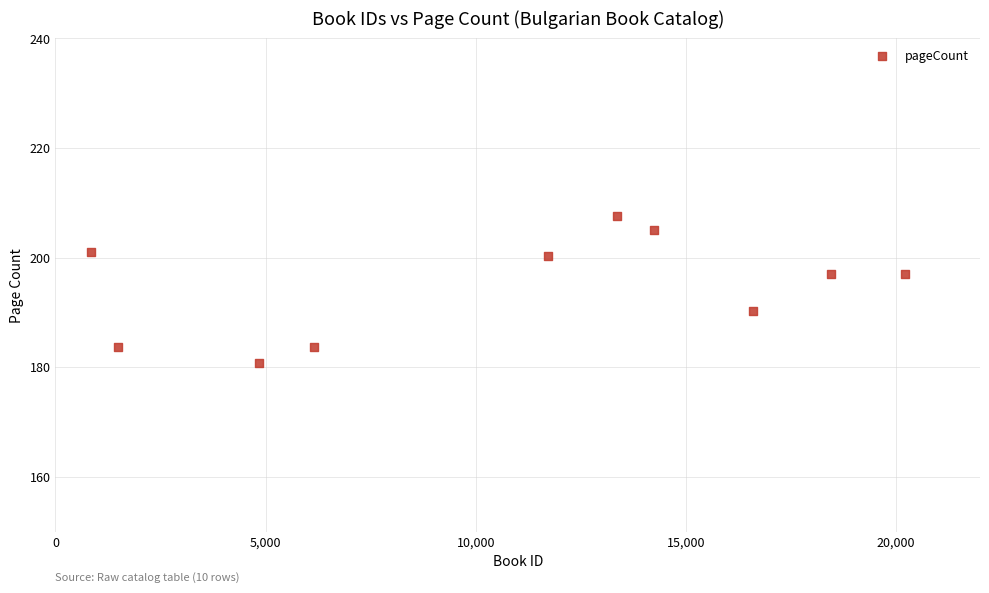

What is the range of X values (max minus min)?

19365.0